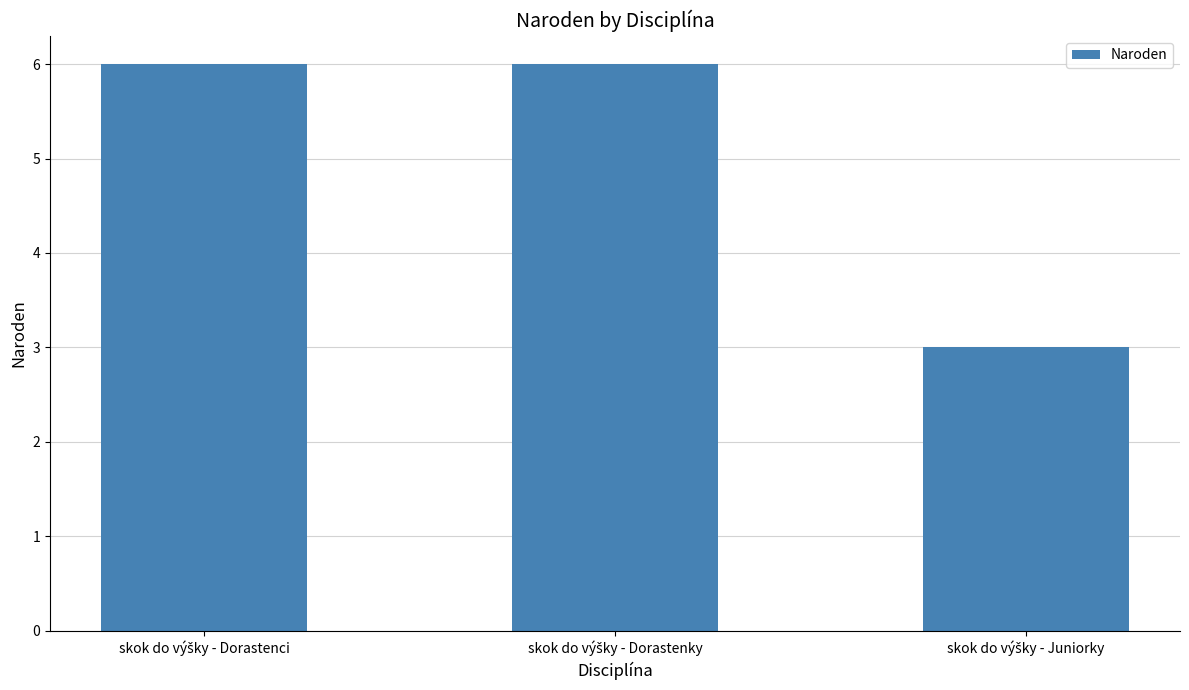

What is the minimum value shown in the chart?

3